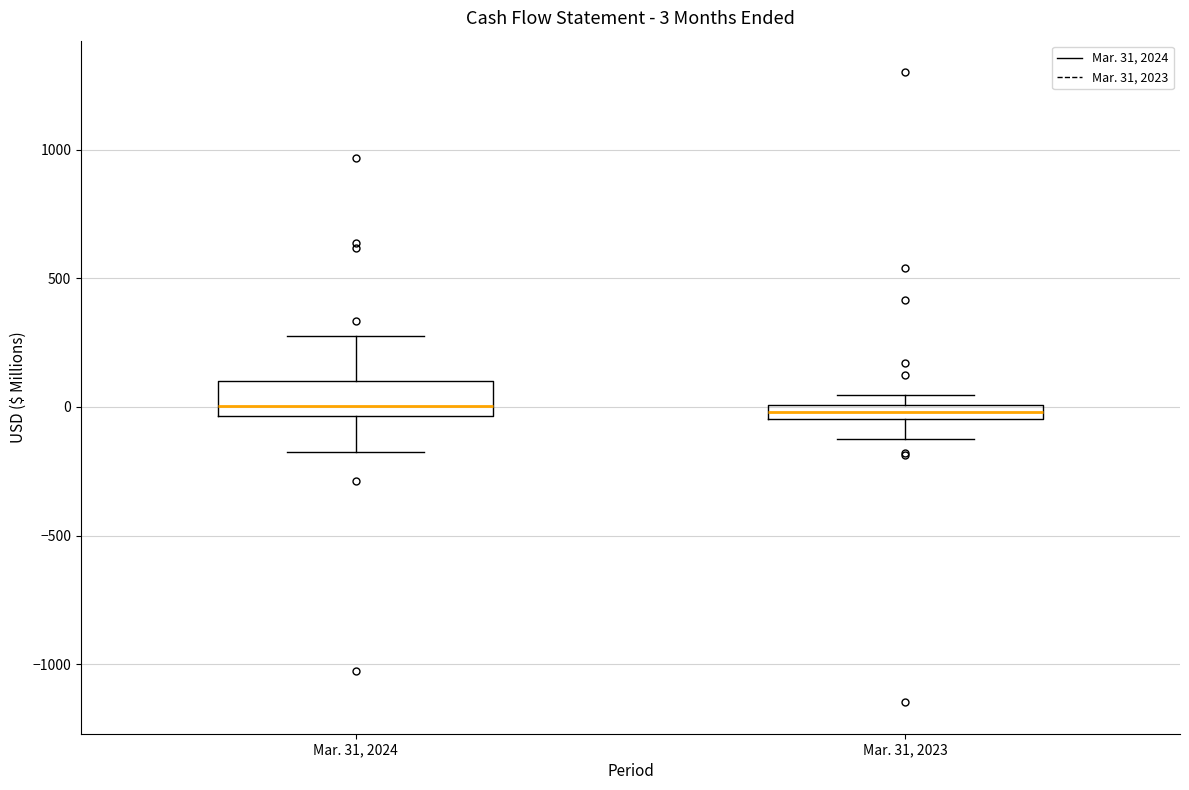

Which box is the tallest, from its lower edge to its upper edge?

Mar. 31, 2024